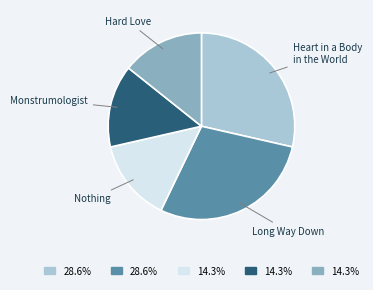

Is the sum of Long Way Down and Hard Love greater than half?

No